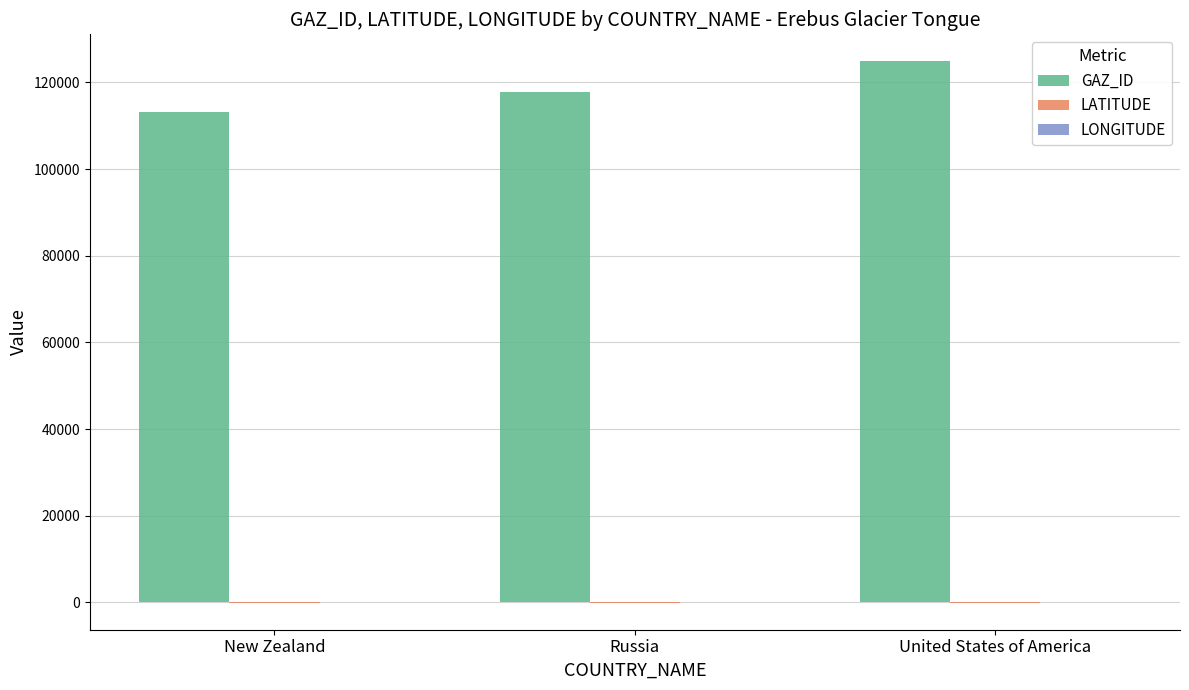

Which series has the largest total across all categories?

GAZ_ID